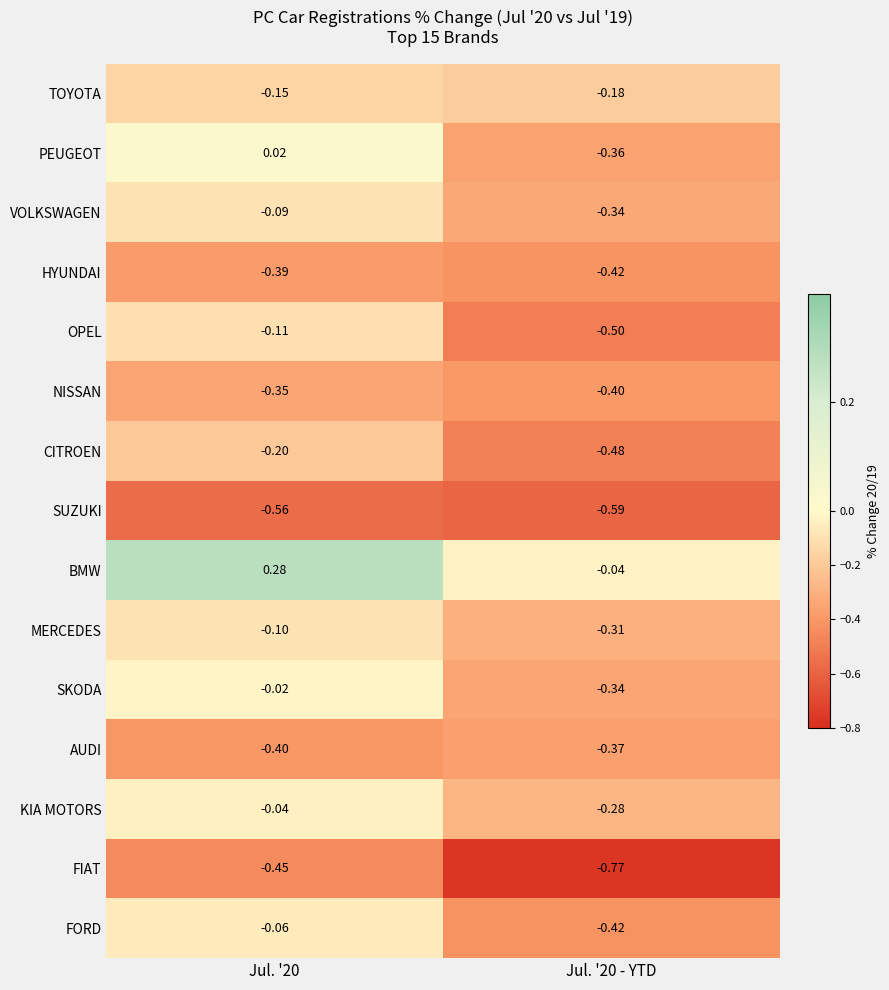

List the series in order of their peak value, lowest first.

SUZUKI, FIAT, HYUNDAI, AUDI, NISSAN, CITROEN, TOYOTA, OPEL, MERCEDES, VOLKSWAGEN, FORD, KIA MOTORS, SKODA, PEUGEOT, BMW